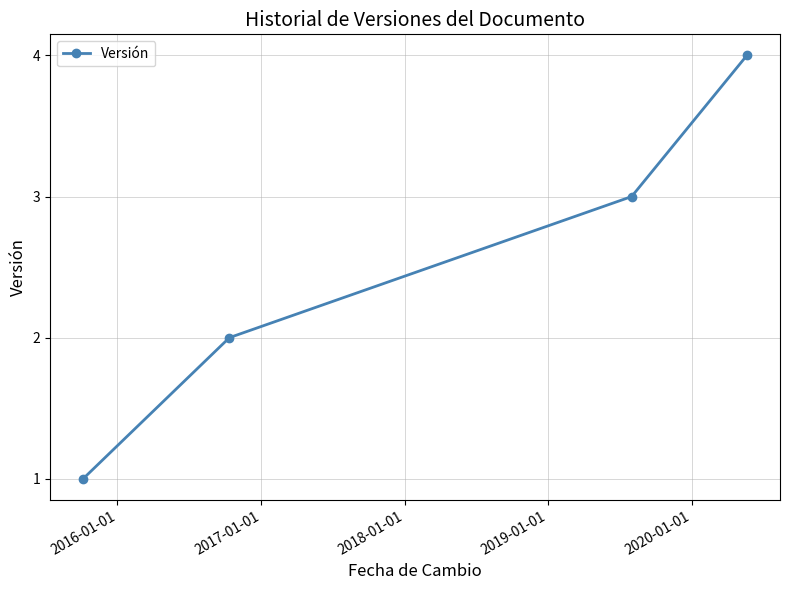

What is the maximum value shown in the chart?

4